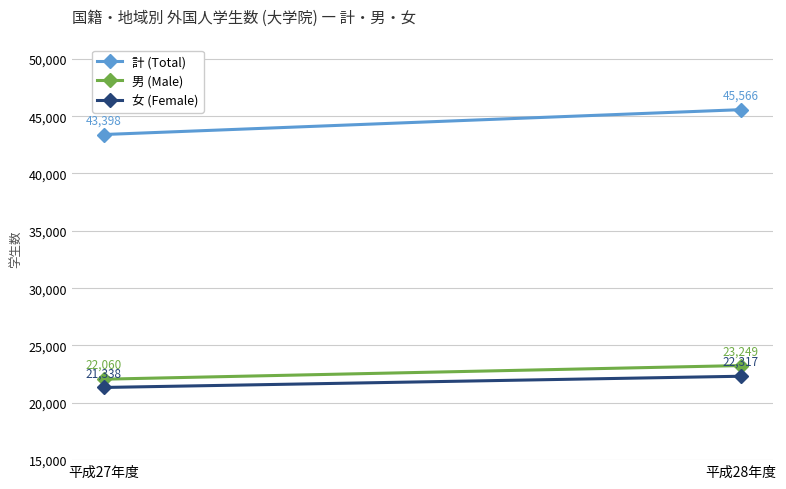

At how many categories does at least one series exceed 26863?

2